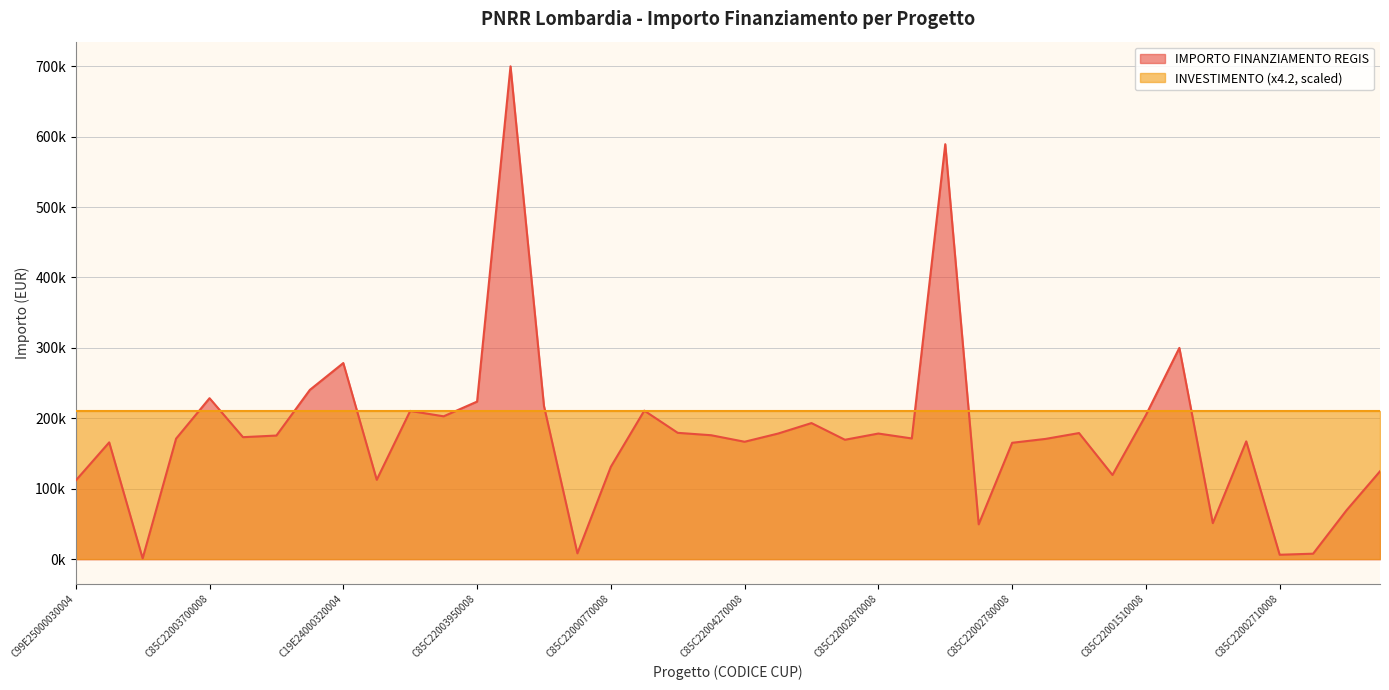

How many lines are shown in the chart?

1